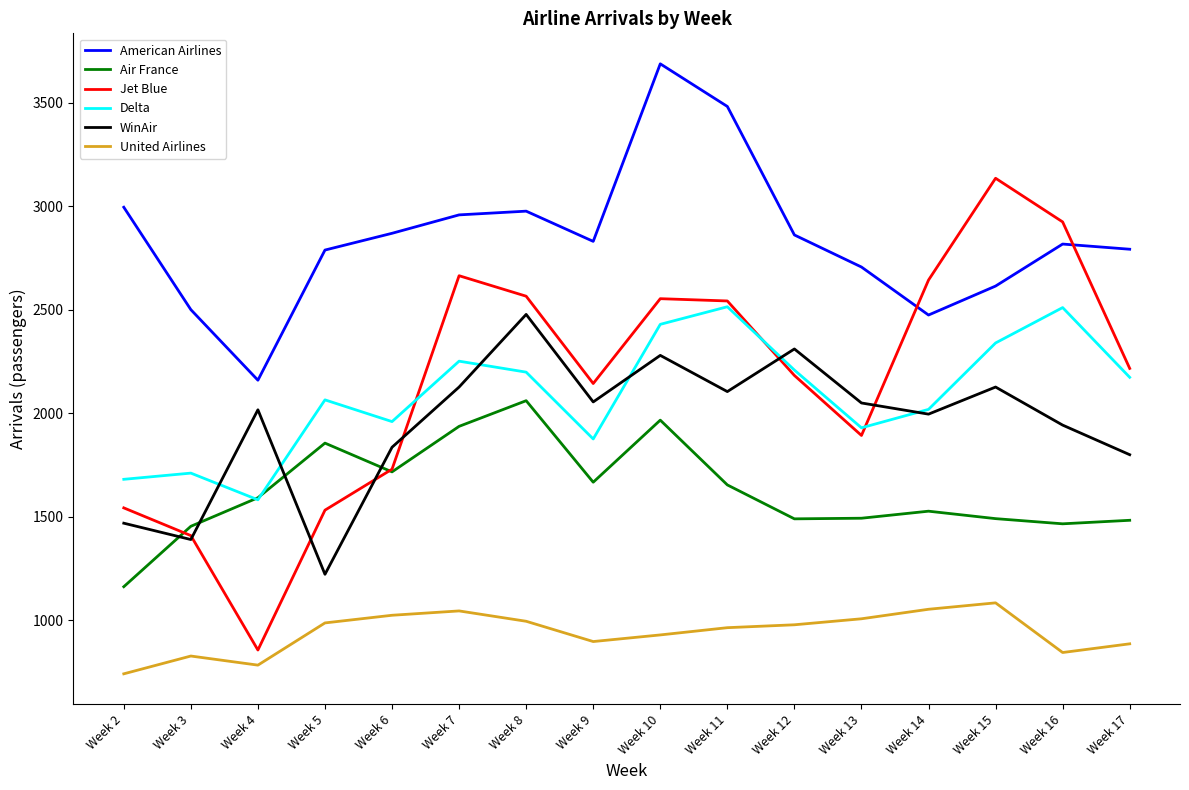

Between Week 4 and Week 6, which series saw the biggest shift?

Jet Blue